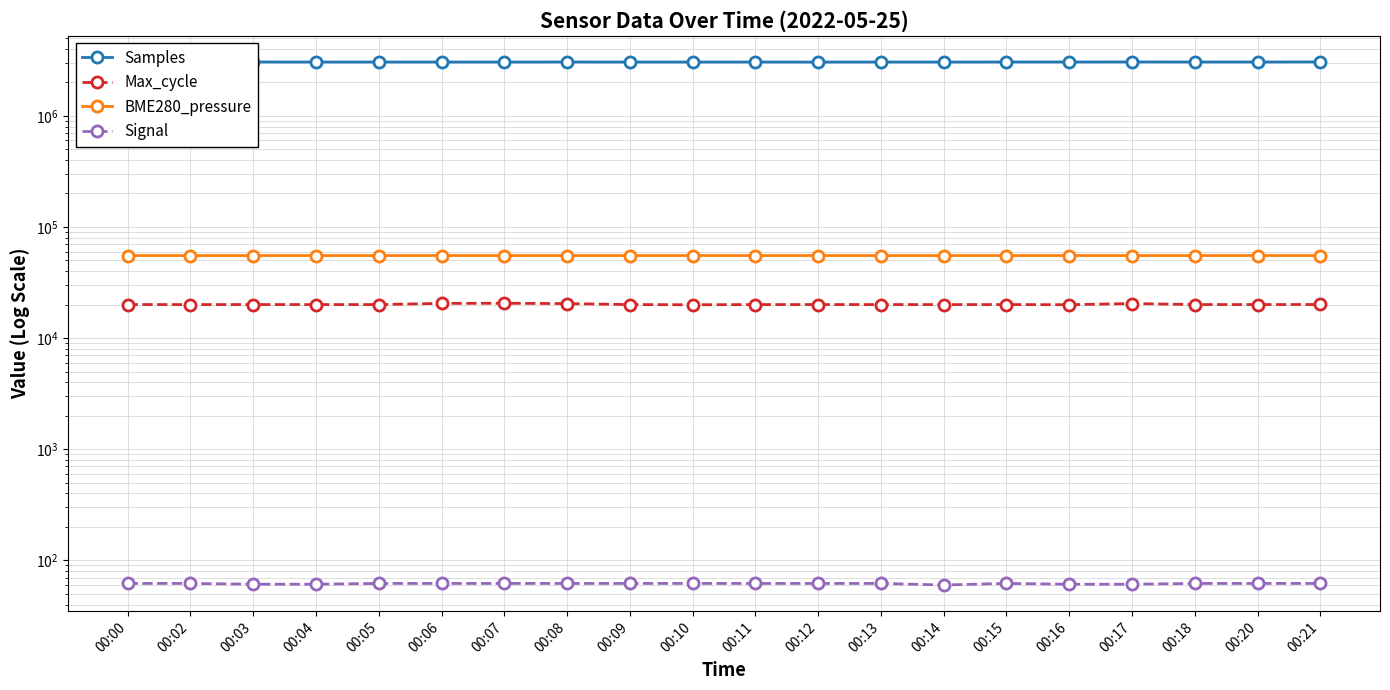

Reading right to left, list all the values displayed in this chart.

Samples: 00:21=3052143.0	00:20=3047261.0	00:18=3048920.0	00:17=3050201.0	00:16=3048460.0	00:15=3047681.0	00:14=3044554.0	00:13=3046835.0	00:12=3042344.0	00:11=3045854.0	00:10=3044670.0	00:09=3045690.0	00:08=3047259.0	00:07=3045182.0	00:06=3045781.0	00:05=3045657.0	00:04=3044899.0	00:03=3047654.0	00:02=3045275.0	00:00=3044952.0
Max_cycle: 00:21=20048.0	00:20=20015.0	00:18=20021.0	00:17=20448.0	00:16=19947.0	00:15=20019.0	00:14=20011.0	00:13=20014.0	00:12=20015.0	00:11=20015.0	00:10=19935.0	00:09=20018.0	00:08=20420.0	00:07=20567.0	00:06=20511.0	00:05=20014.0	00:04=20014.0	00:03=20022.0	00:02=20007.0	00:00=20025.0
BME280_pressure: 00:21=55282.0	00:20=55278.0	00:18=55264.1	00:17=55244.2	00:16=55264.1	00:15=55289.9	00:14=55270.1	00:13=55246.2	00:12=55266.1	00:11=55258.2	00:10=55266.1	00:09=55266.1	00:08=55258.2	00:07=55240.3	00:06=55282.0	00:05=55246.2	00:04=55266.1	00:03=55234.3	00:02=55252.2	00:00=55266.1
Signal: 00:21=62.0	00:20=62.0	00:18=62.0	00:17=61.0	00:16=61.0	00:15=62.0	00:14=60.0	00:13=62.0	00:12=62.0	00:11=62.0	00:10=62.0	00:09=62.0	00:08=62.0	00:07=62.0	00:06=62.0	00:05=62.0	00:04=61.0	00:03=61.0	00:02=62.0	00:00=62.0